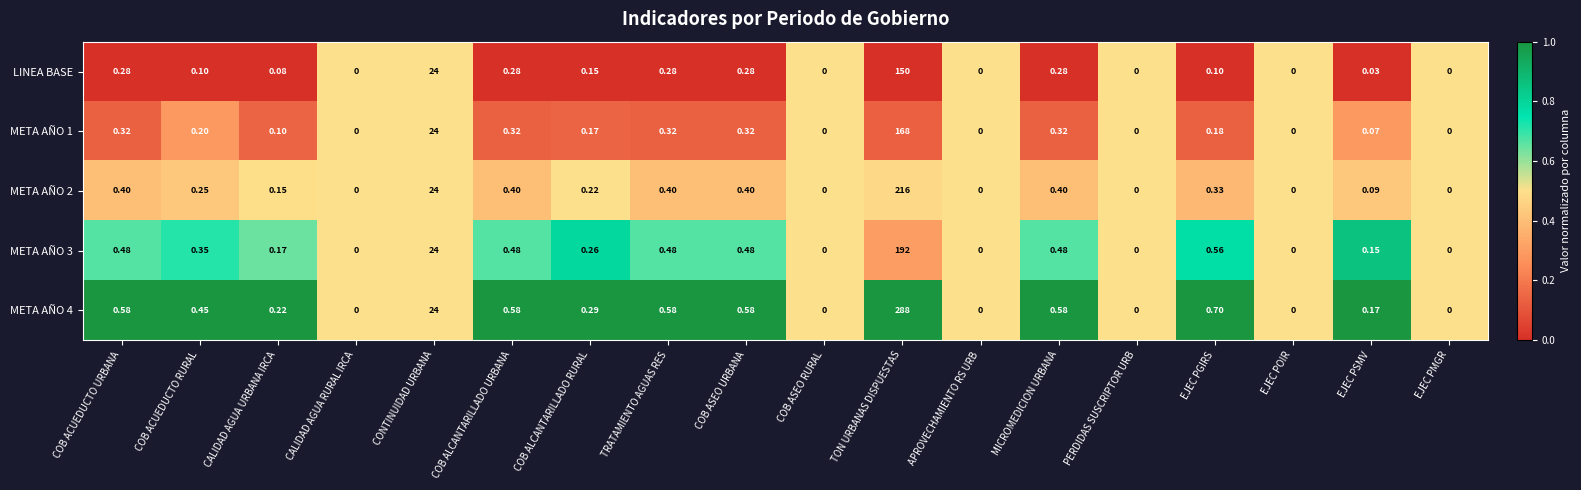

At which label is META AÑO 3 closest to 96?

CONTINUIDAD URBANA